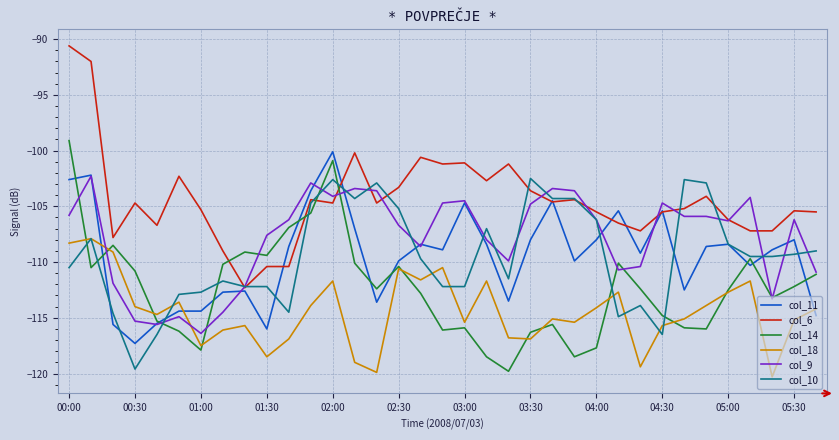

What is the sum of all col_6 values?

-3653.7